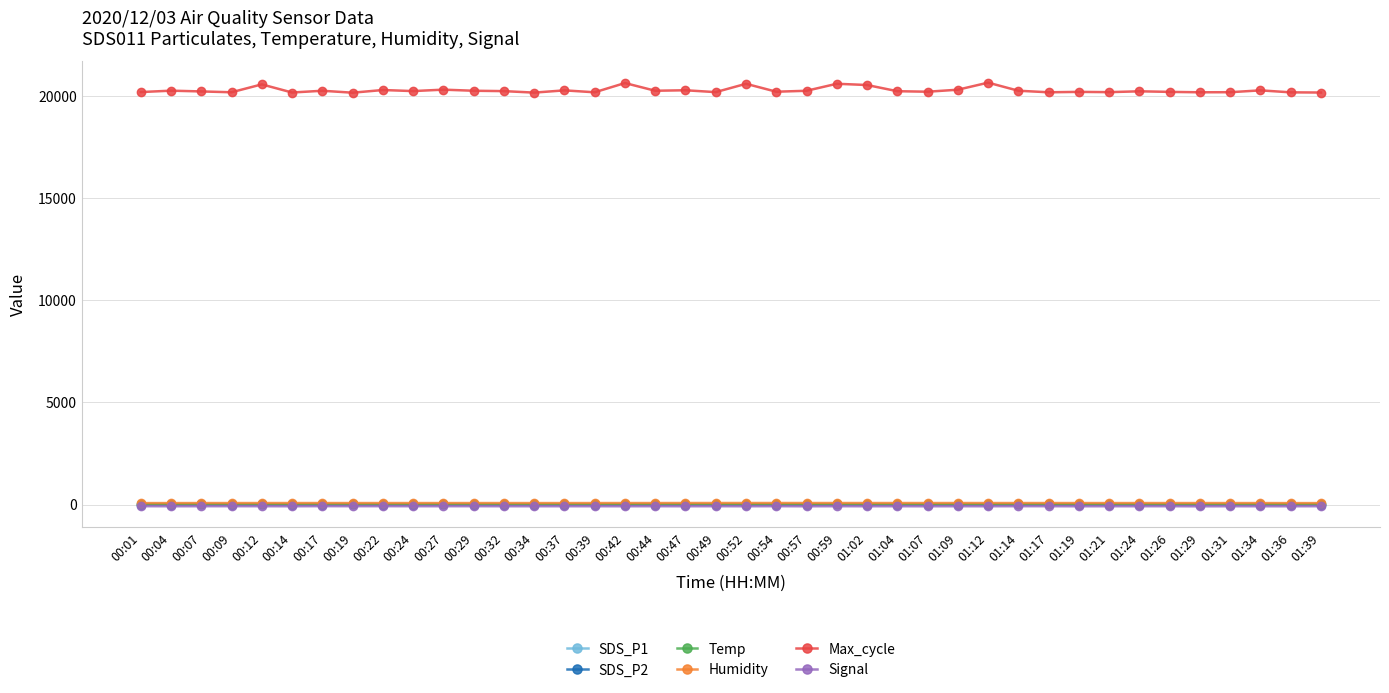

What is the sum of the SDS_P2 values at 00:17 and 01:09?

7.3